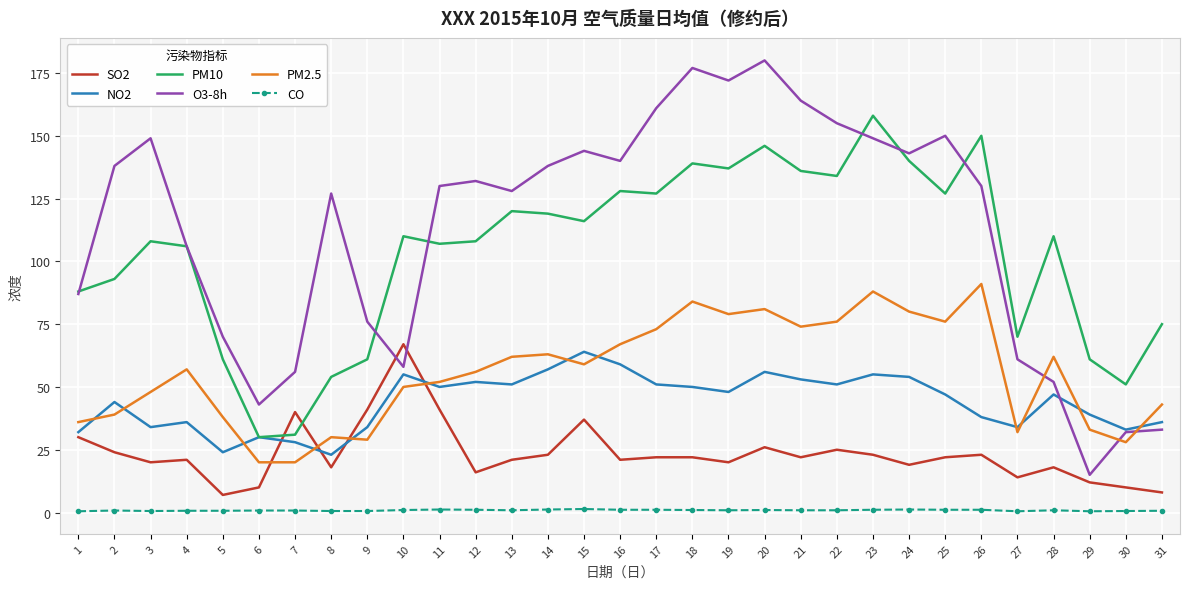

Which category has the lowest value in the O3-8h series?

29